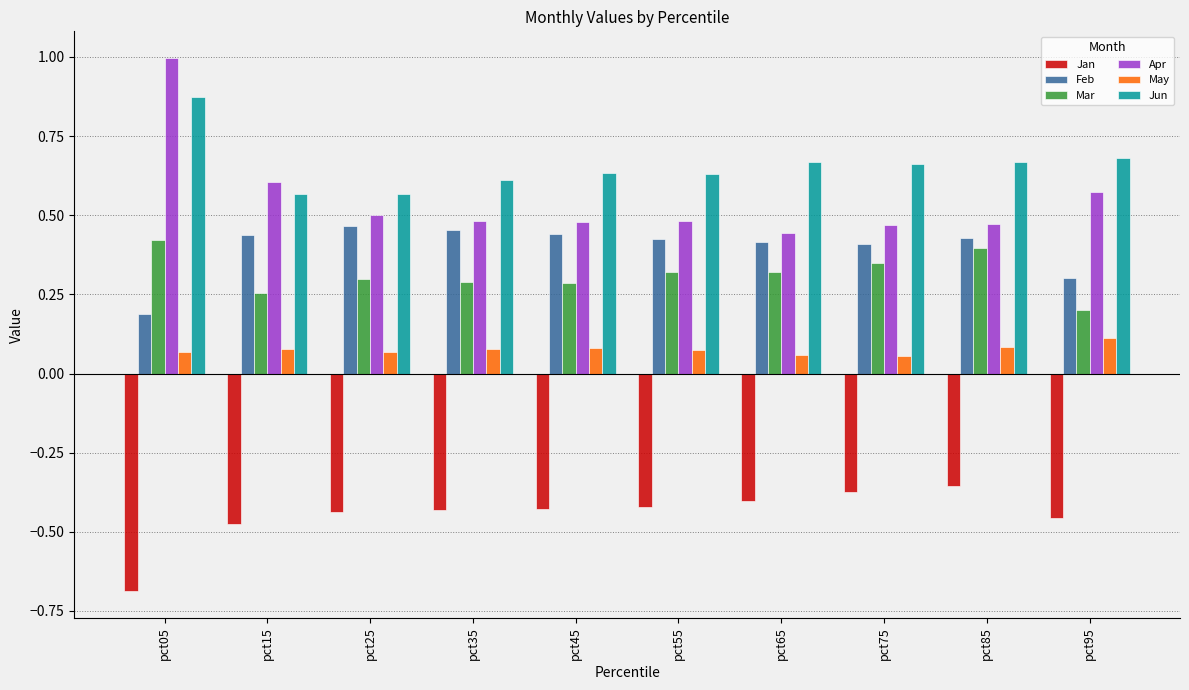

At which category does the chart reach its peak across all series?

pct05